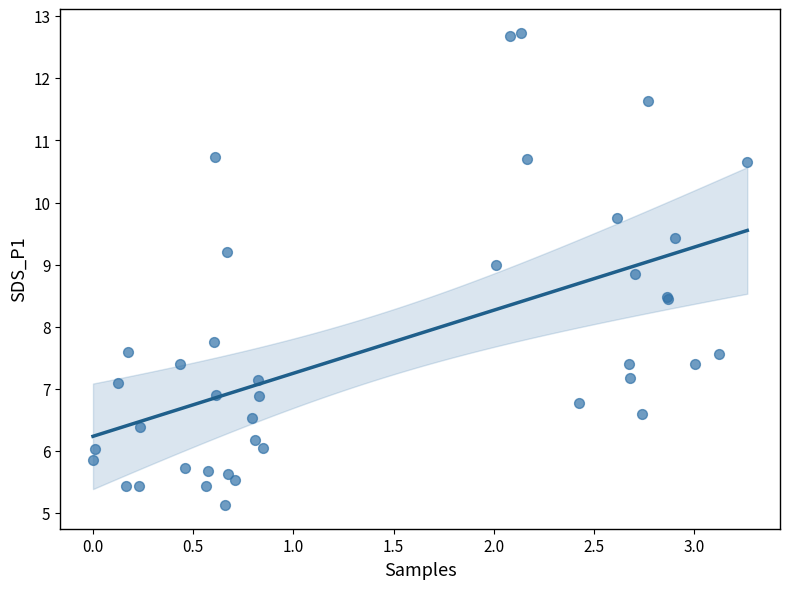

What Y value in the scatter plot is closest to 8?

7.8